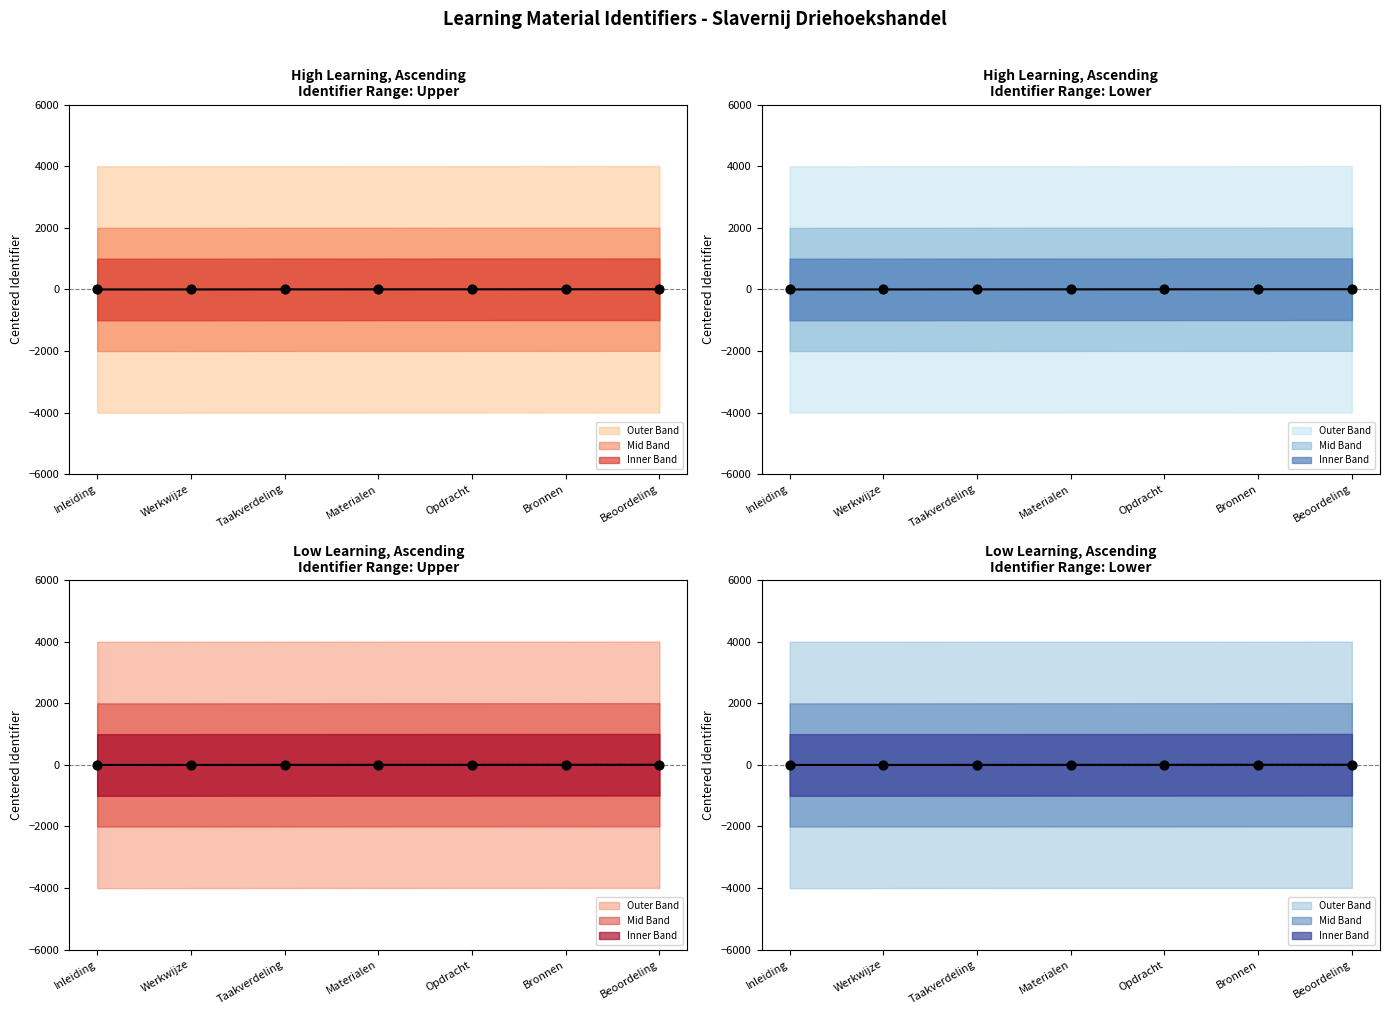

Approximately how many times larger is the value at Materialen compared to Beoordeling?

0.1